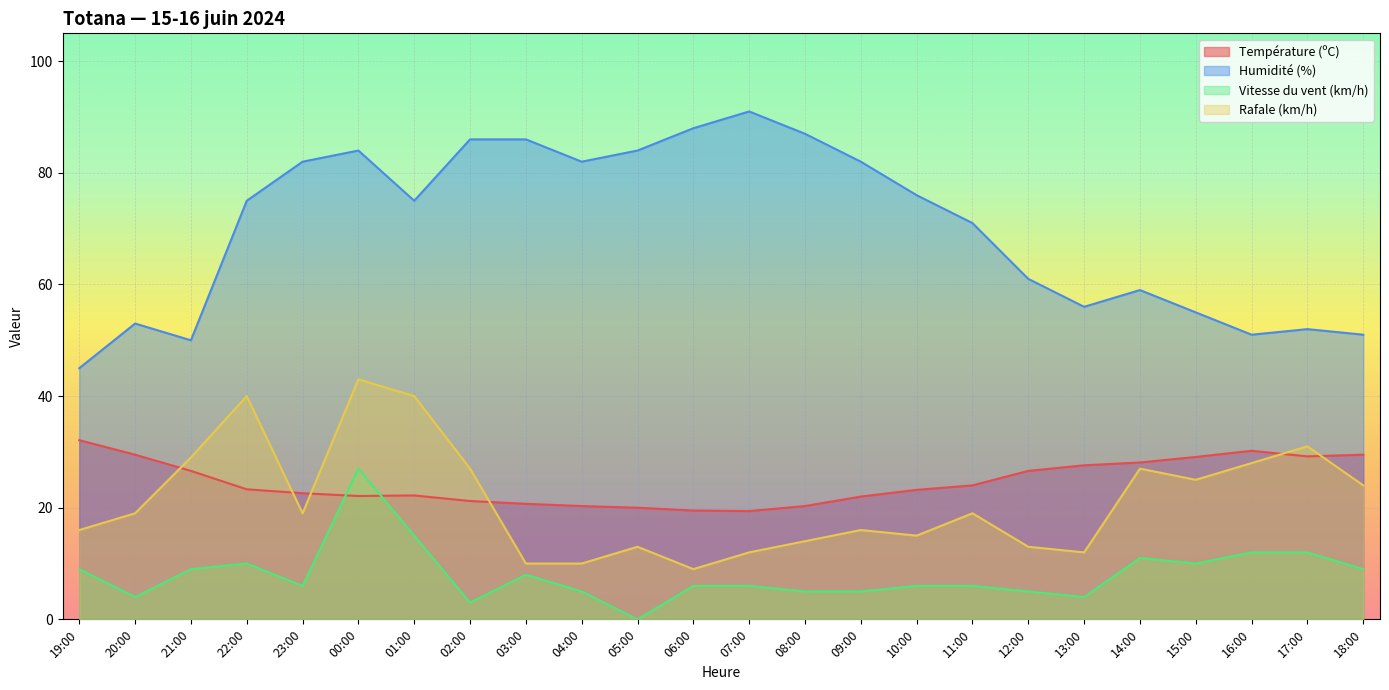

Reading left to right, extract all data points from this chart.

Température (ºC): 32.1	29.5	26.6	23.3	22.6	22.1	22.2	21.2	20.7	20.3	20.0	19.5	19.4	20.3	22.0	23.2	24.0	26.6	27.6	28.1	29.1	30.2	29.2	29.5
Humidité (%): 45.0	53.0	50.0	75.0	82.0	84.0	75.0	86.0	86.0	82.0	84.0	88.0	91.0	87.0	82.0	76.0	71.0	61.0	56.0	59.0	55.0	51.0	52.0	51.0
Vitesse du vent (km/h): 9.0	4.0	9.0	10.0	6.0	27.0	15.0	3.0	8.0	5.0	0.0	6.0	6.0	5.0	5.0	6.0	6.0	5.0	4.0	11.0	10.0	12.0	12.0	9.0
Rafale (km/h): 16.0	19.0	29.0	40.0	19.0	43.0	40.0	27.0	10.0	10.0	13.0	9.0	12.0	14.0	16.0	15.0	19.0	13.0	12.0	27.0	25.0	28.0	31.0	24.0